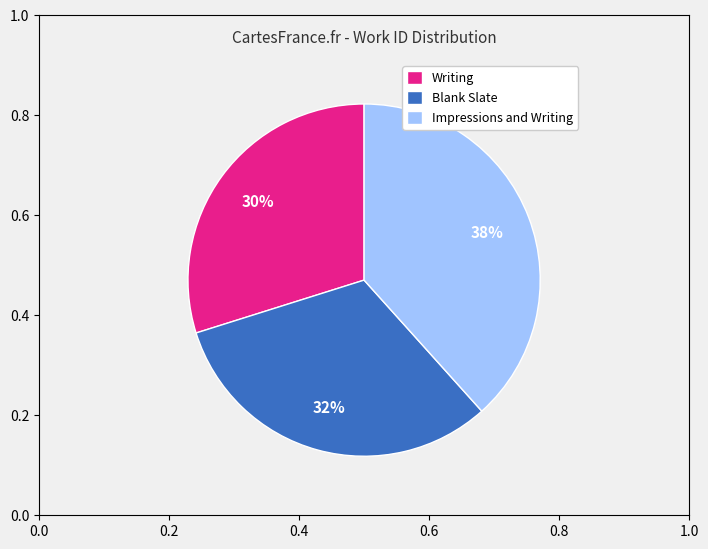

Which slice is the smallest?

Writing